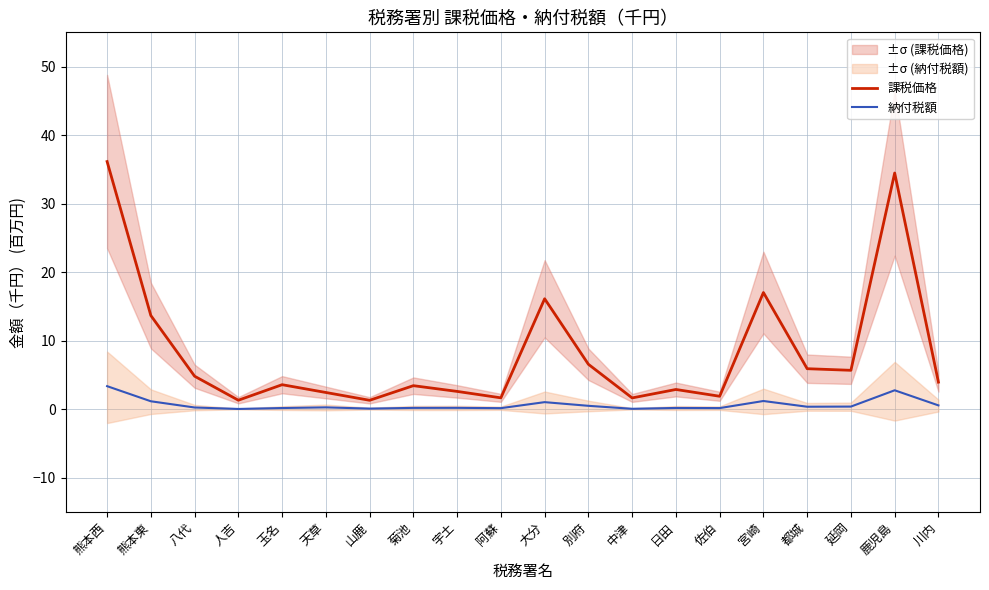

The 課税価格 series shows 4.8 at 玉名. True or false?

False